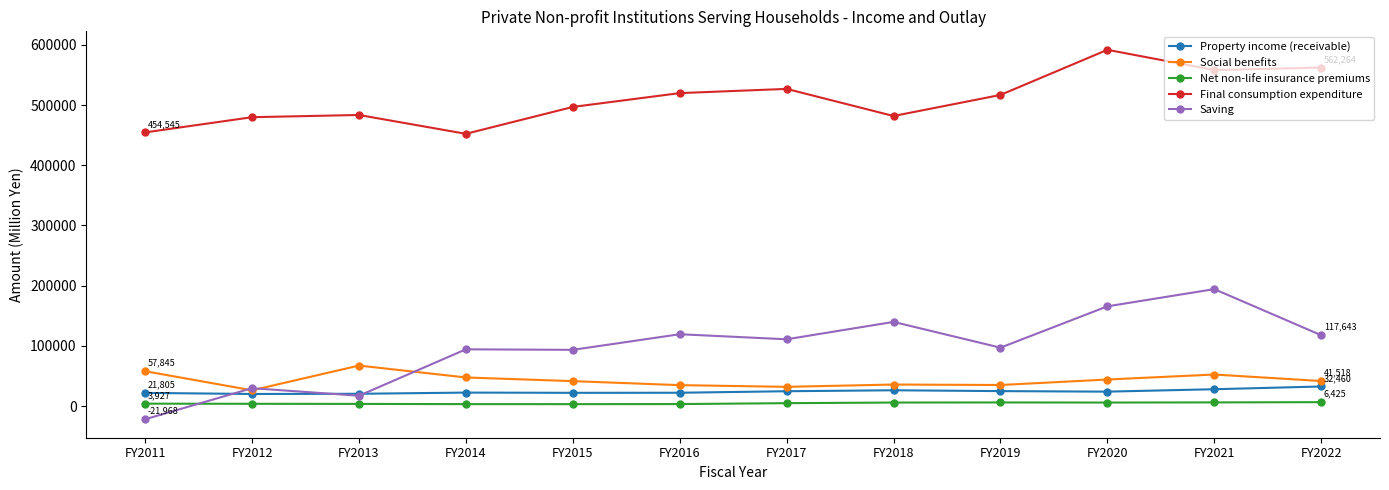

The value of Final consumption expenditure at FY2017 is 112906. True or false?

False